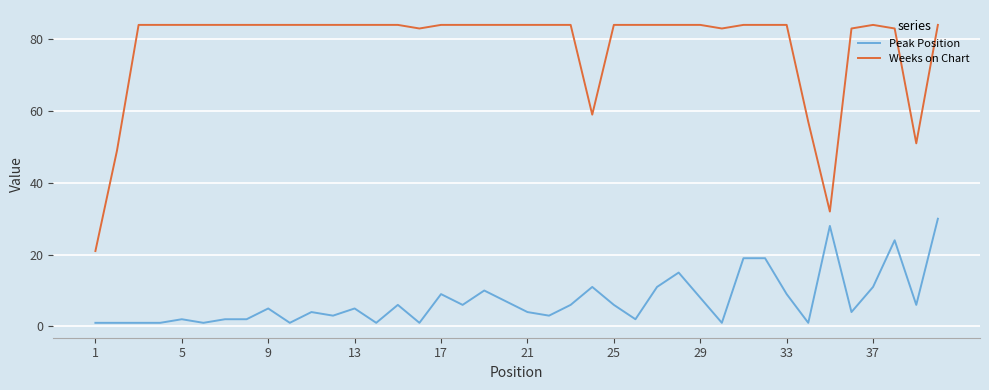

What are all the series names shown in the legend?

Peak Position, Weeks on Chart